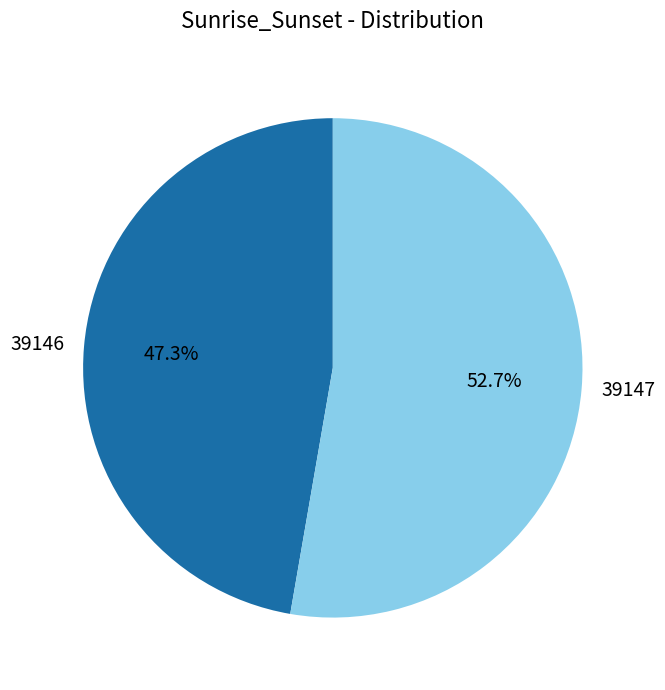

What percentage is the 39147 slice, to the nearest percent?

53%